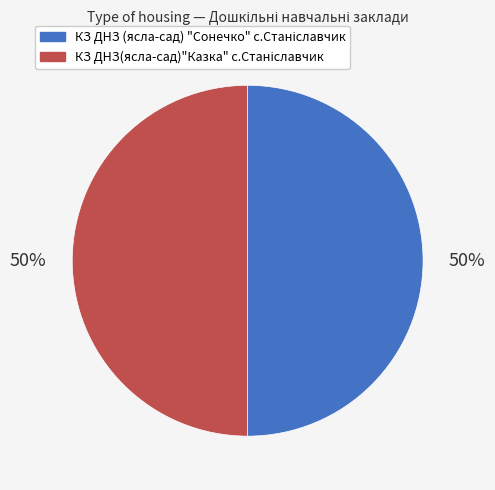

To the nearest percent, what is the average slice percentage?

50%